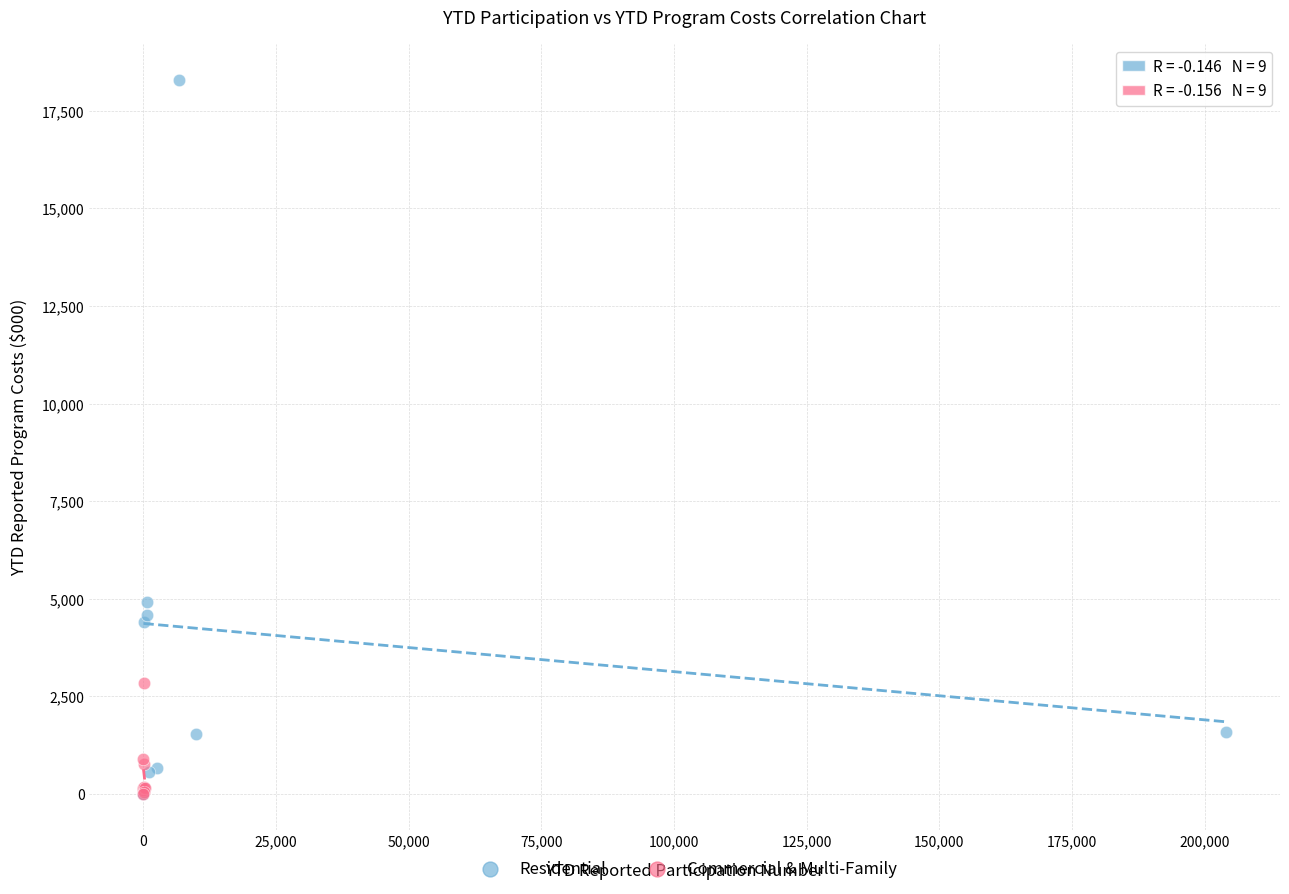

Which series has the widest spread of Y values?

Residential